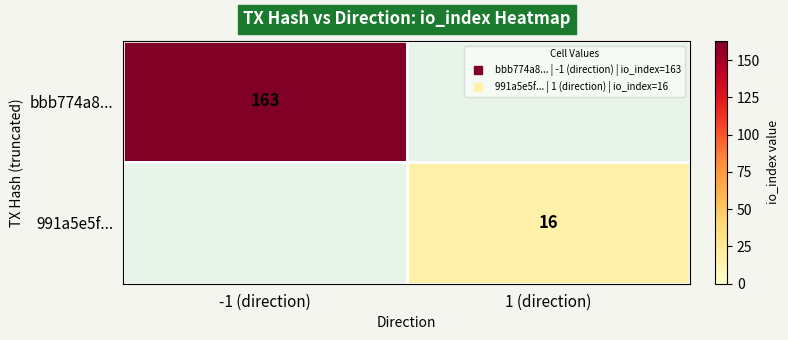

At -1 (direction), list the series in order from smallest to largest.

991a5e5f..., bbb774a8...